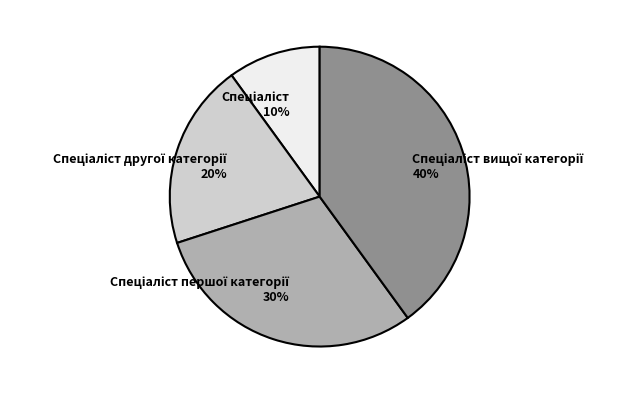

Is there any slice that represents more than half of the pie?

No